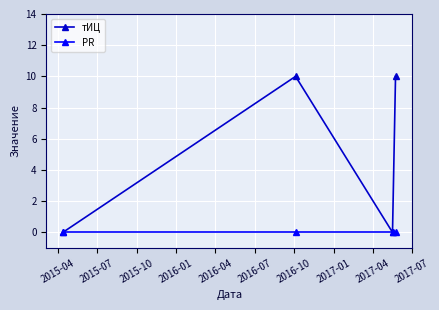

What is the average value of the тИЦ series?

5